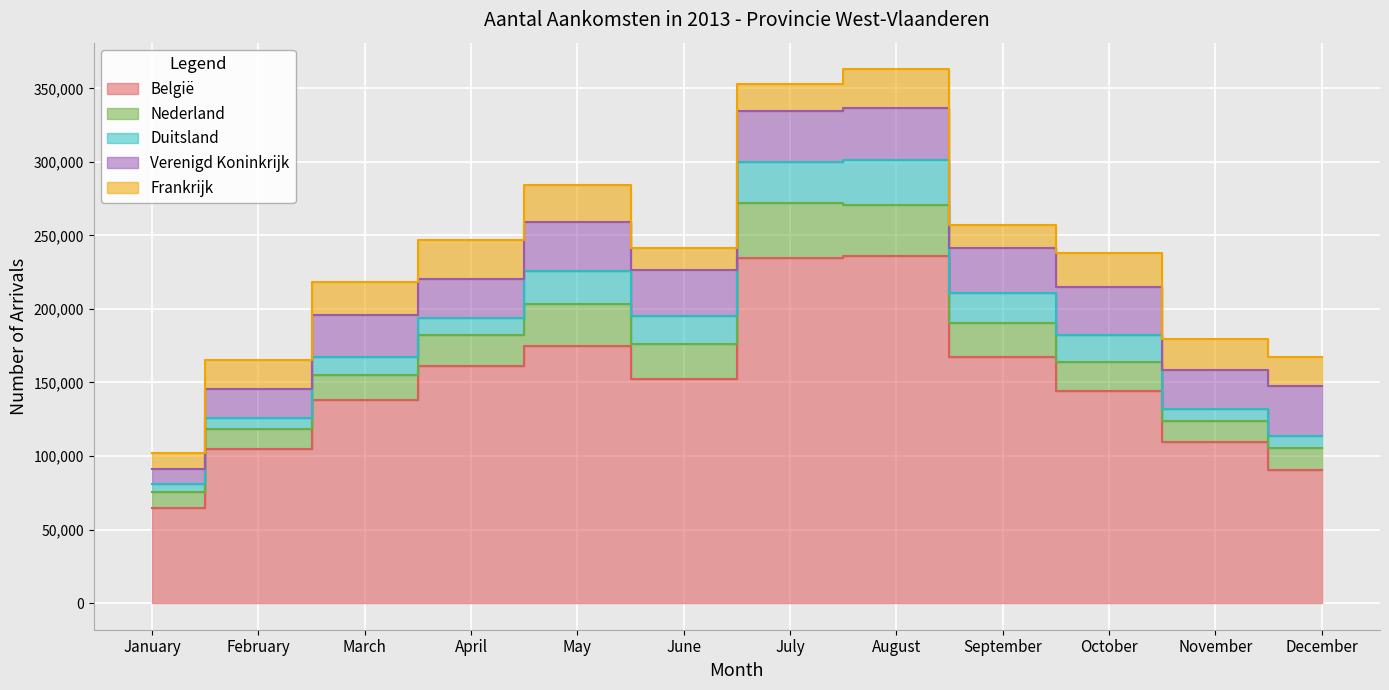

How many interior local peaks does the Nederland series have?

2